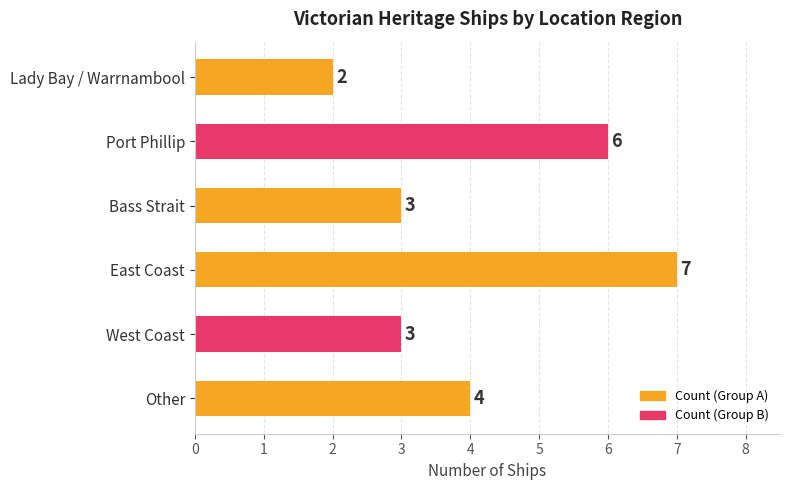

Reading bottom to top, list all the values displayed in this chart.

Other=4	West Coast=3	East Coast=7	Bass Strait=3	Port Phillip=6	Lady Bay / Warrnambool=2